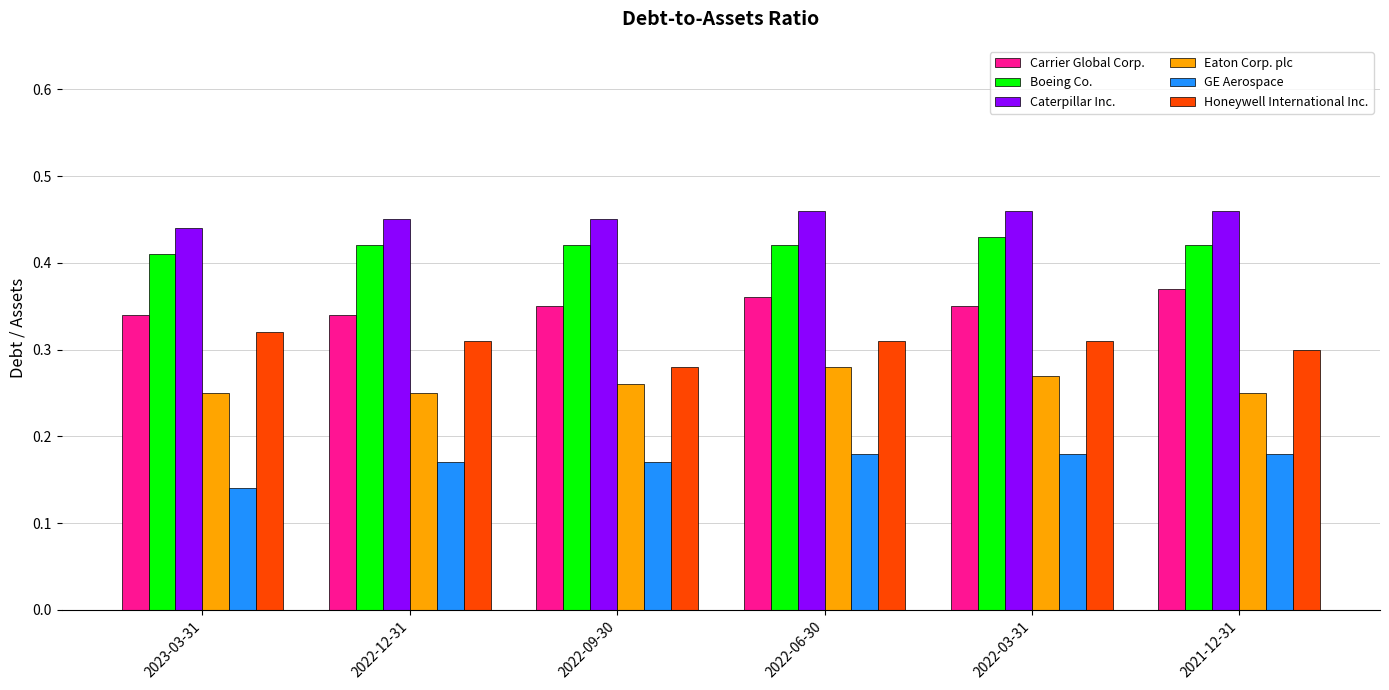

What is the sum of all Honeywell International Inc. values?

1.8